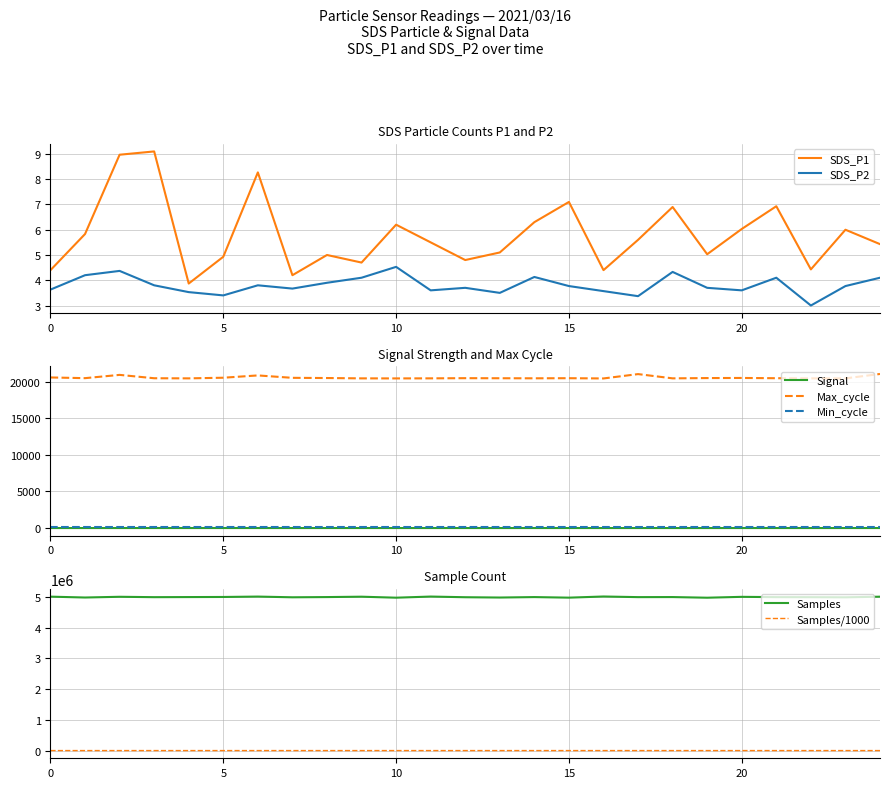

The SDS_P2 series shows 3.6 at 20. True or false?

True